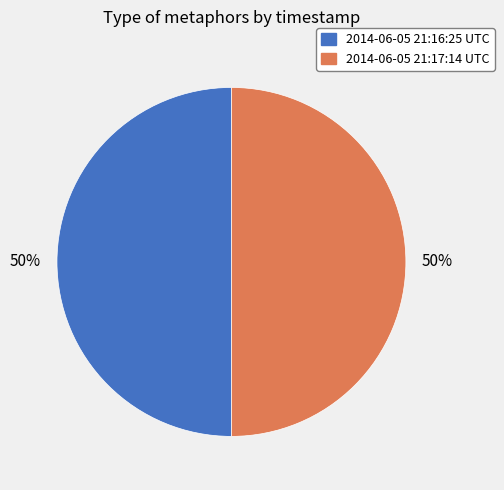

The 2014-06-05 21:17:14 UTC slice represents 42% of the pie. True or false?

False